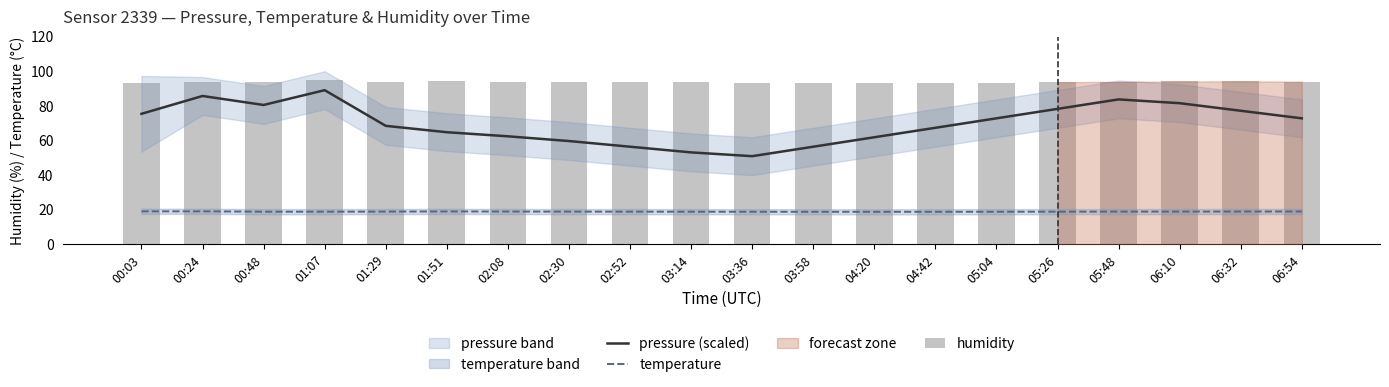

Which series has the largest range (max minus min)?

pressure (scaled)